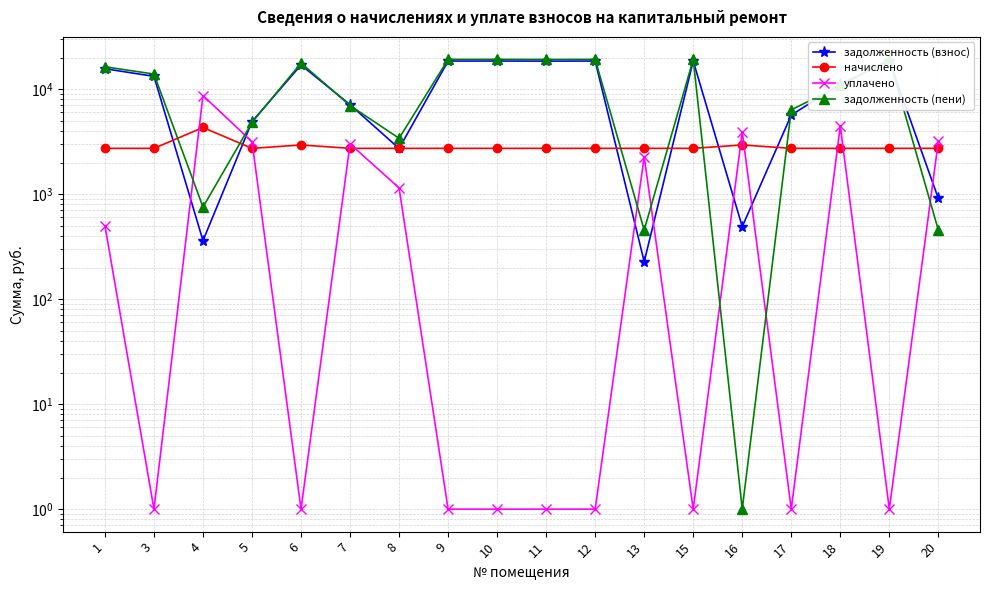

Which series has the widest spread of values?

задолженность (пени)